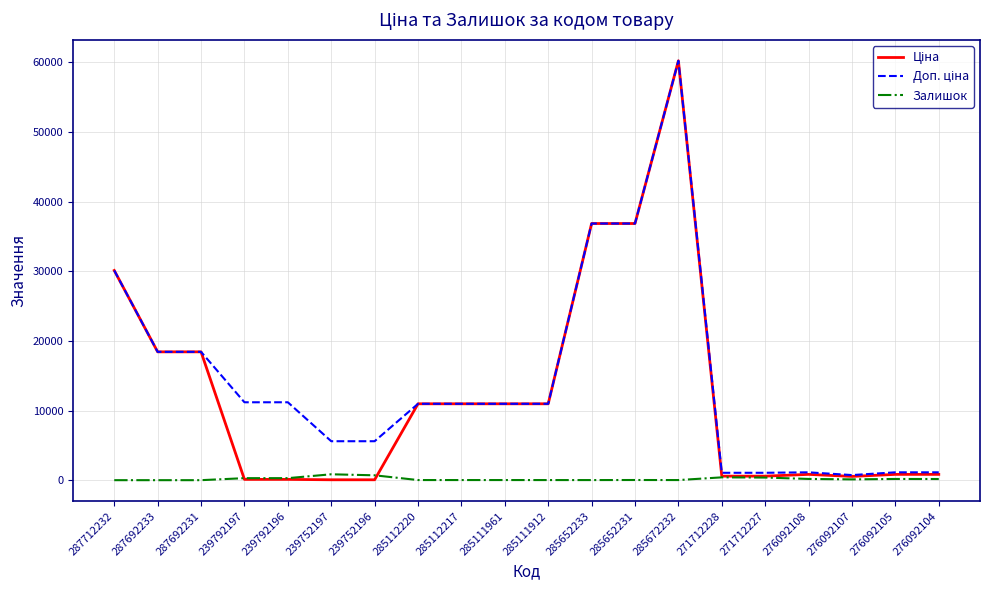

At which category is the sum across all series the highest?

285672232